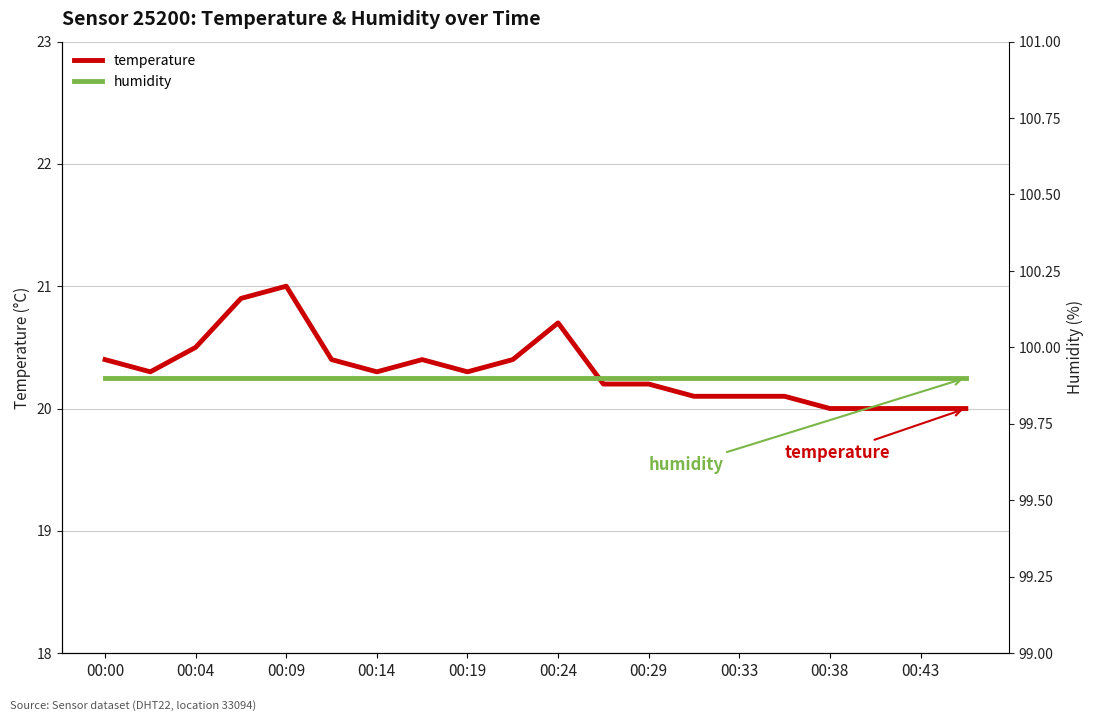

How many interior local peaks does the temperature series have?

3